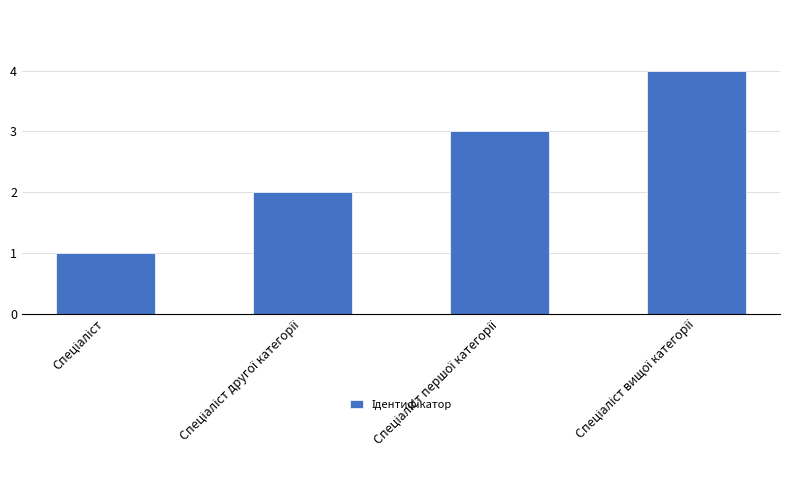

Are the bars horizontal?

No